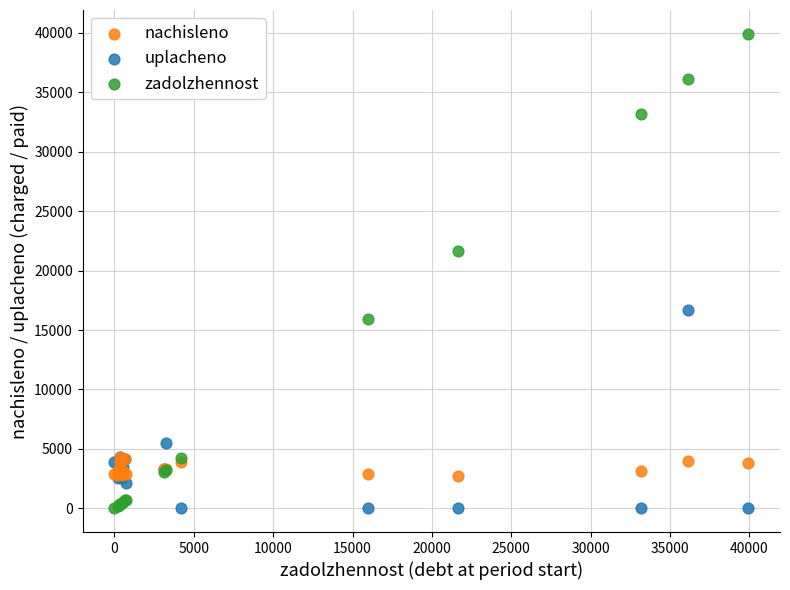

In the uplacheno series, what Y value is closest to 8348?

5500.0